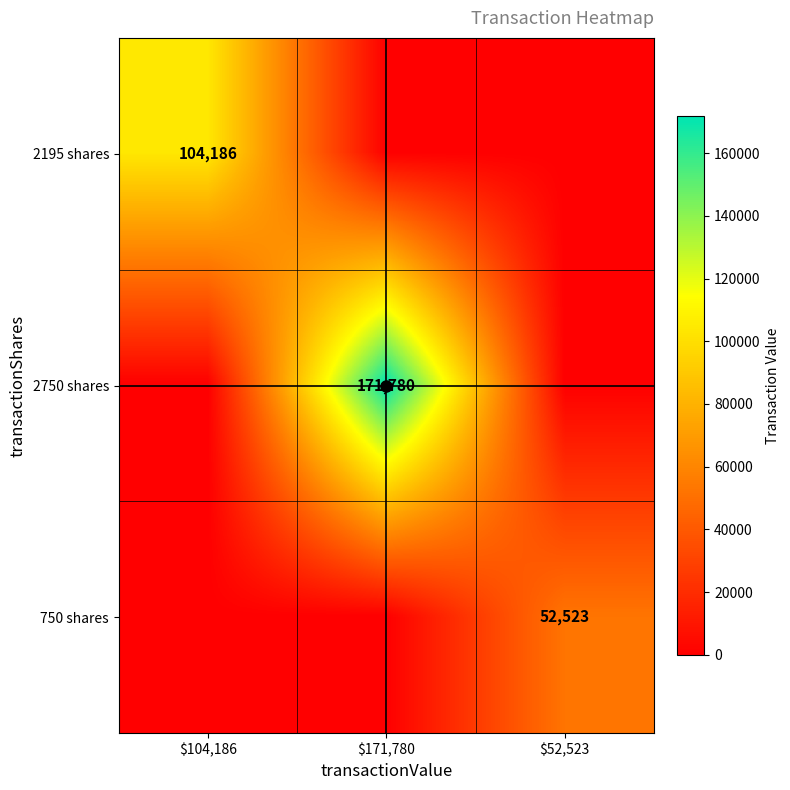

Is it true that 750 shares equals 52523 at $52,523?

True